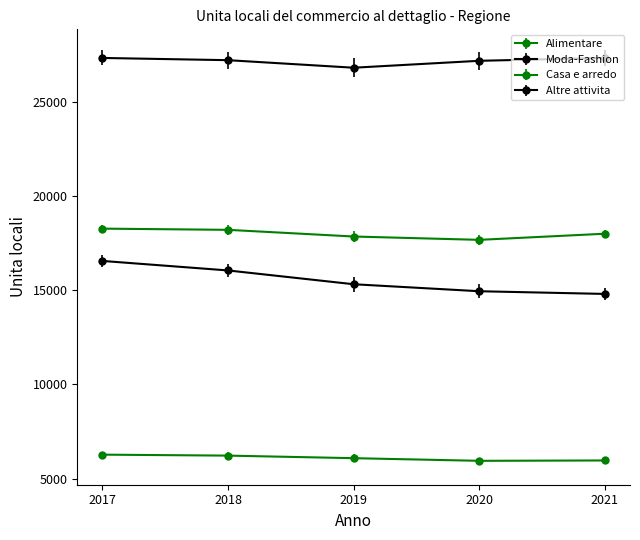

Count the number of categories in the chart.

5